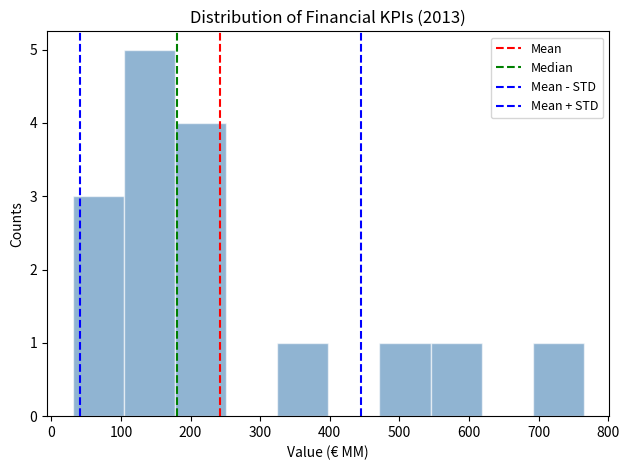

Reading left to right, transcribe this chart: for each bar, give the range it covers on the x-axis and its height. Neither the bar edges nor the heights are printed on the chart, so give them approximately, as read against the axes.

30 to 100: 3
100 to 180: 5
180 to 250: 4
250 to 320: 0
320 to 400: 1
400 to 470: 0
470 to 540: 1
540 to 620: 1
620 to 690: 0
690 to 770: 1